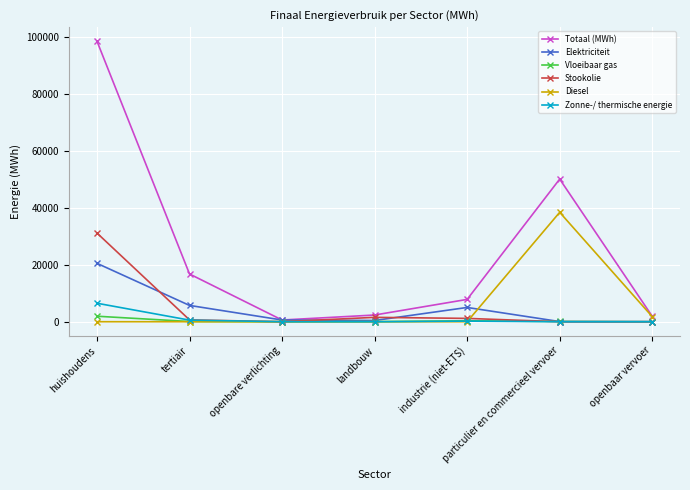

Is the value of Diesel at huishoudens greater than the value of Elektriciteit at huishoudens?

No